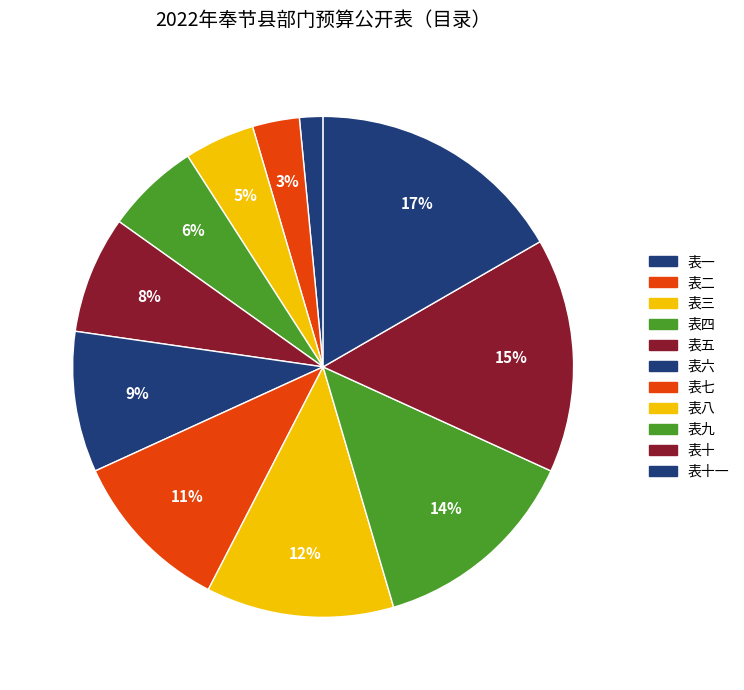

Rank the categories by value from lowest to highest.

表一, 表二, 表三, 表四, 表五, 表六, 表七, 表八, 表九, 表十, 表十一